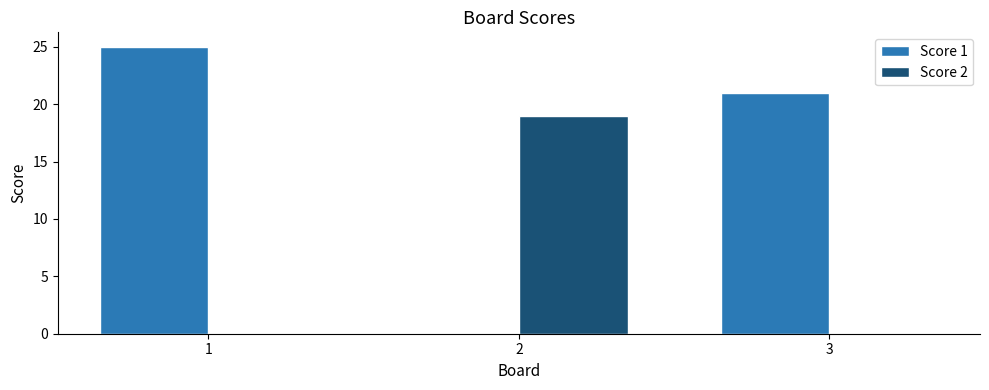

At which category is the sum across all series the highest?

1